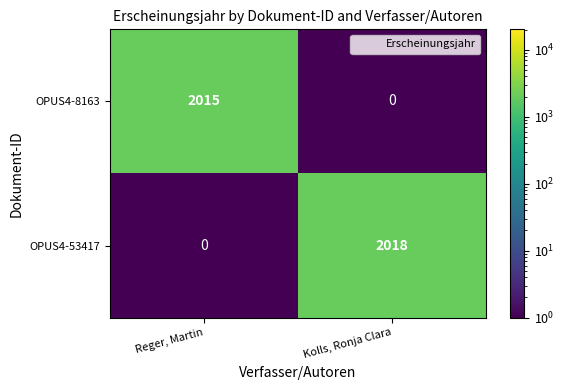

Count the number of data series in this chart.

2